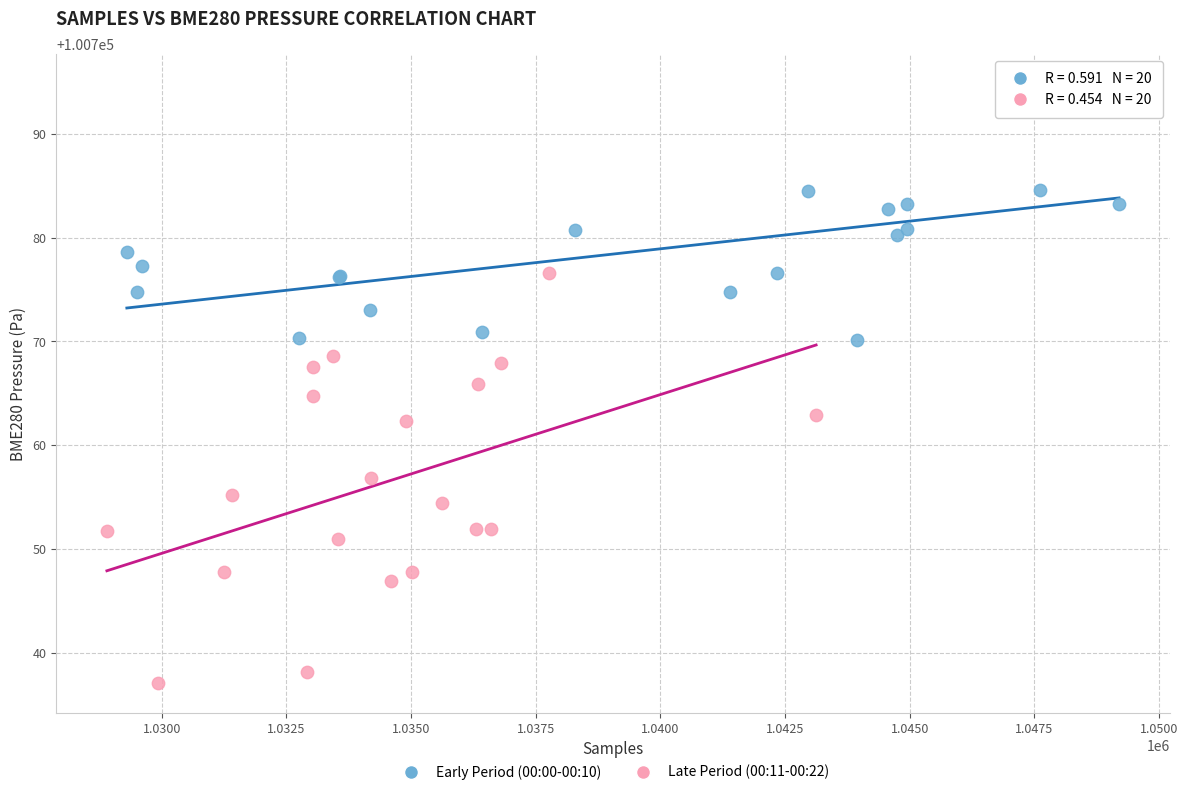

Which series has the widest spread of Y values?

Late Period (00:11-00:22)